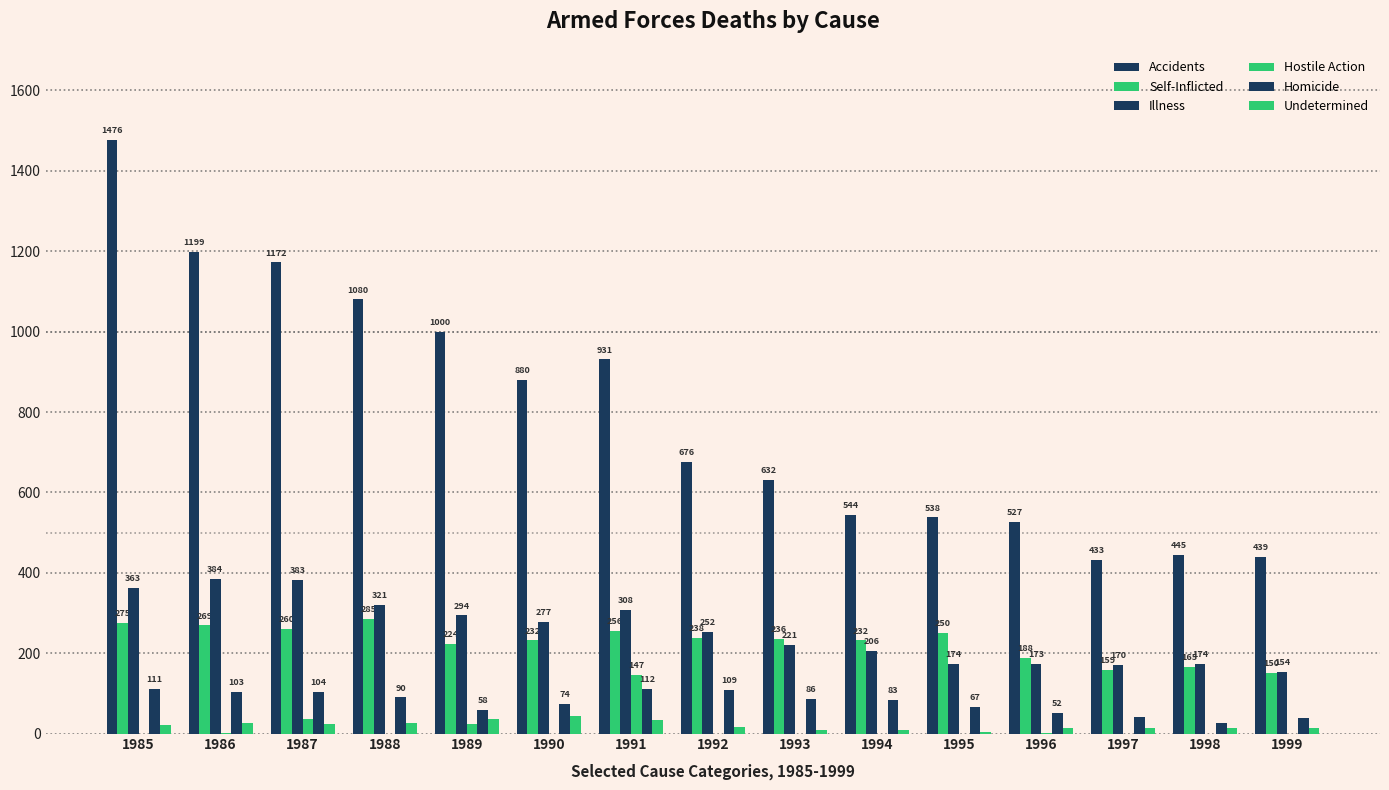

True or false: Undetermined has a value of 15 at 1999.

True